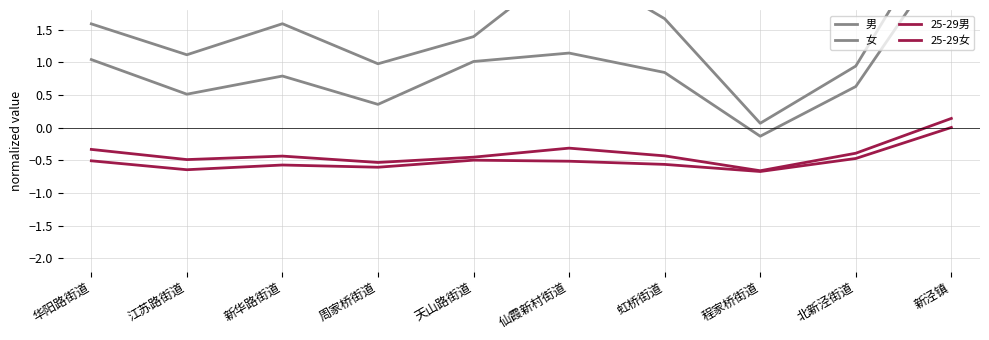

What is the difference between the maximum and minimum values in the 女 series?

3.3